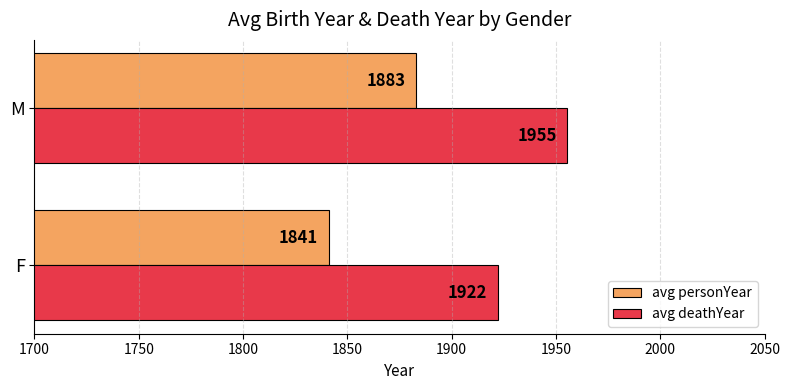

How many distinct data groups are displayed?

2